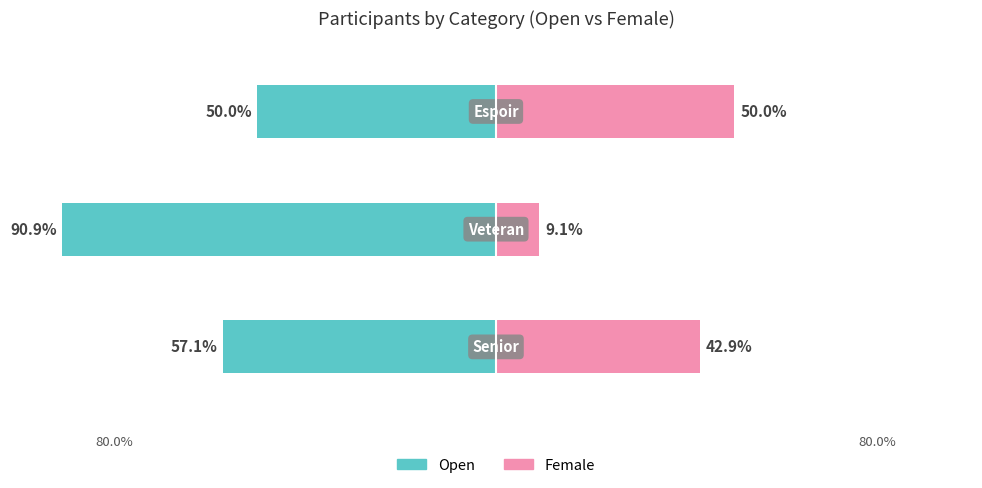

Reading left to right, list all the values displayed in this chart.

Open: -57.1	-90.9	-50.0
Female: 42.9	9.1	50.0